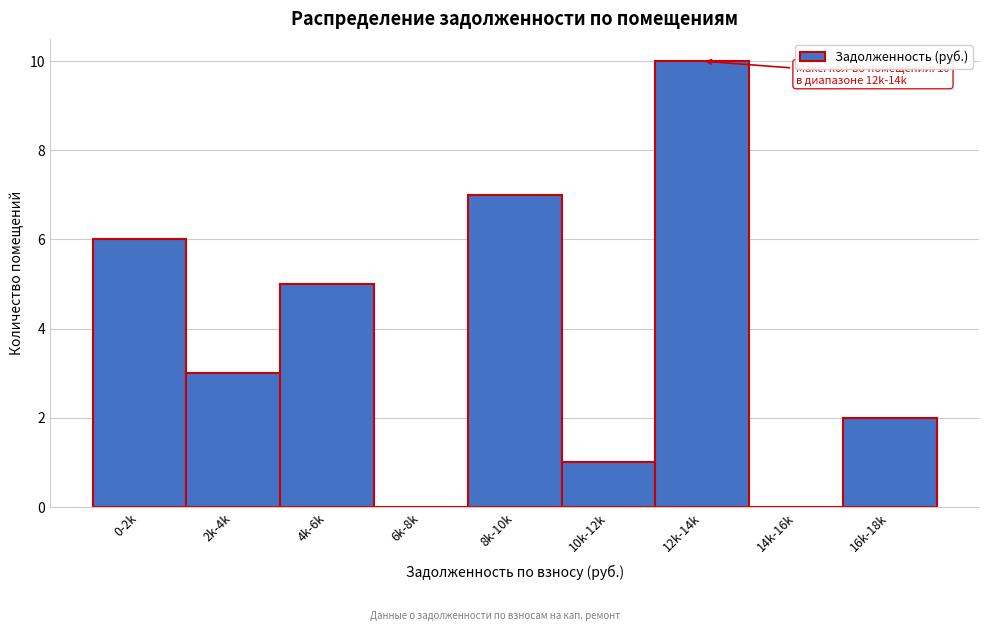

What is the maximum value shown in the chart?

10